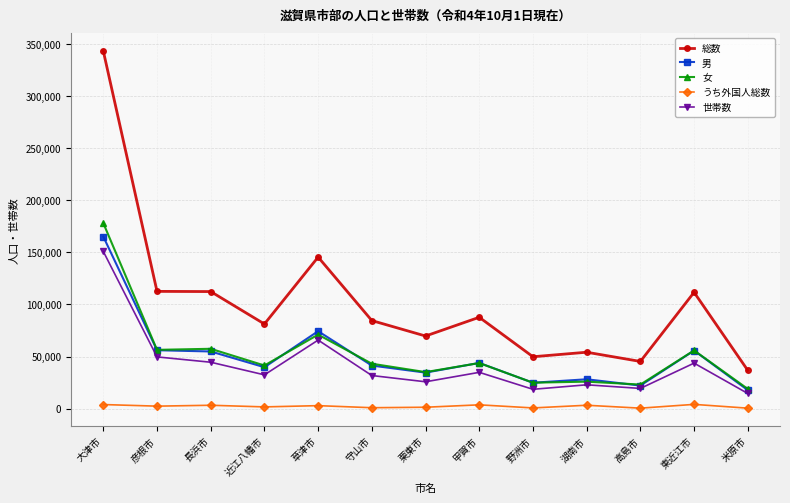

True or false: うち外国人総数 has a value of 3296 at 長浜市.

True